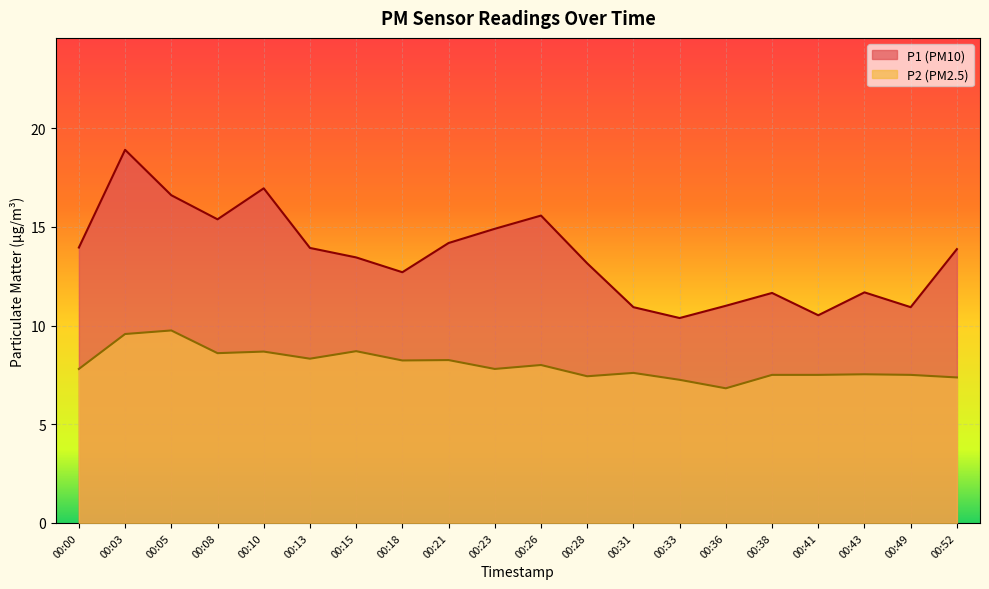

Is it true that P1 equals 20.3 at 00:52?

False